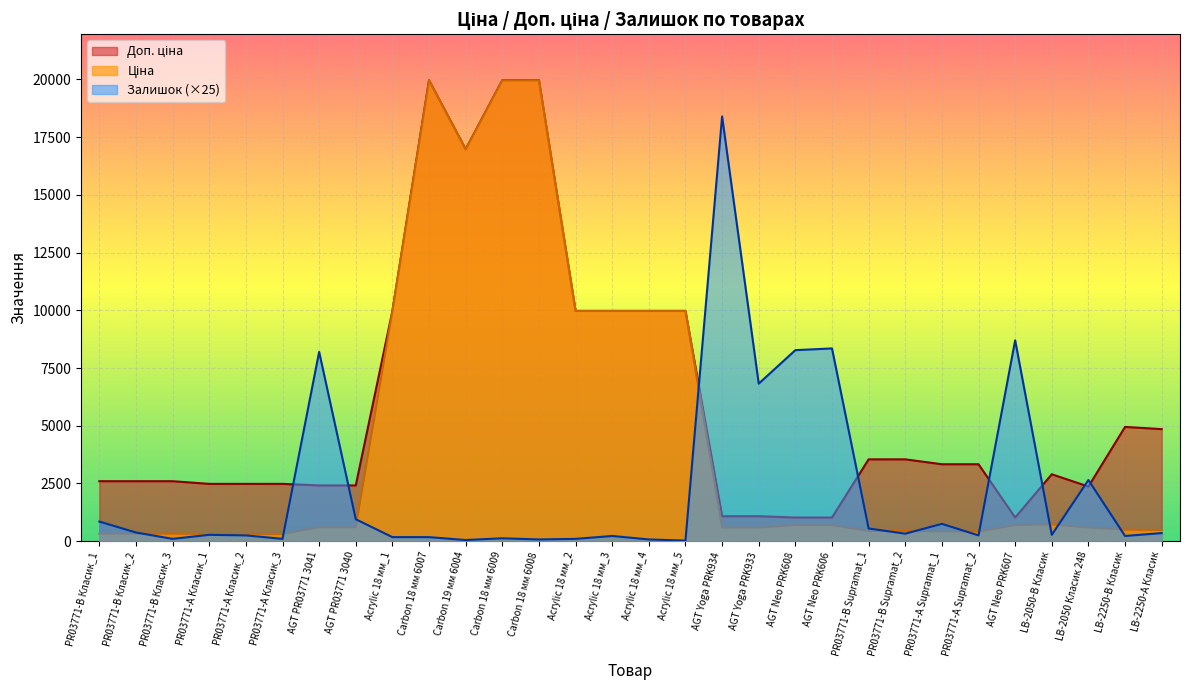

What is the difference between the maximum and minimum values in the Залишок series?

18375.0